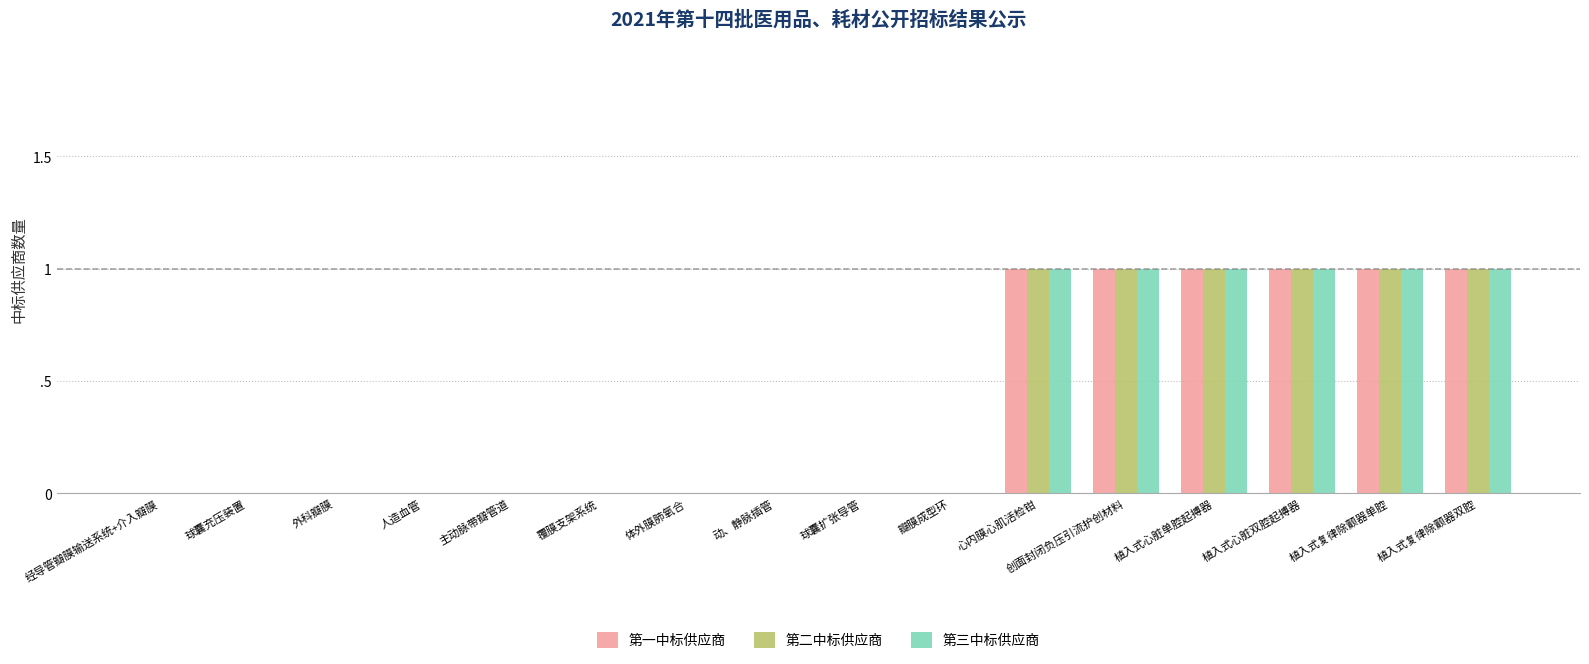

Reading left to right, what are all the values shown in this chart?

第一中标供应商: 0	0	0	0	0	0	0	0	0	0	1	1	1	1	1	1
第二中标供应商: 0	0	0	0	0	0	0	0	0	0	1	1	1	1	1	1
第三中标供应商: 0	0	0	0	0	0	0	0	0	0	1	1	1	1	1	1